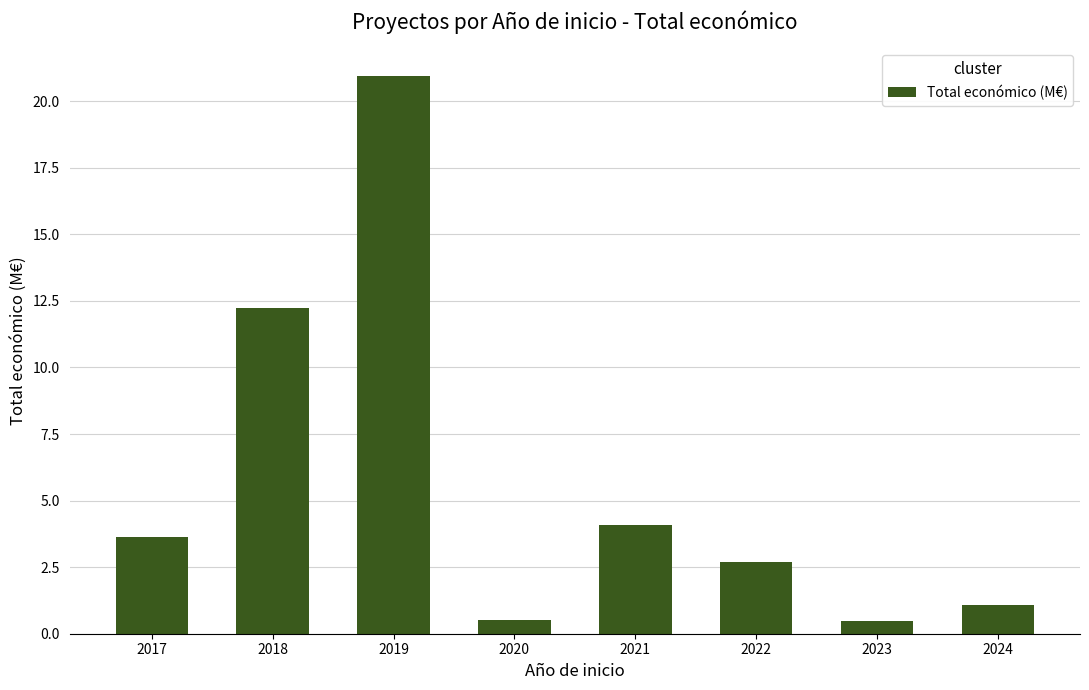

Reading left to right, transcribe all the data shown in this chart.

2017=3.6	2018=12.2	2019=20.9	2020=0.5	2021=4.1	2022=2.7	2023=0.5	2024=1.1